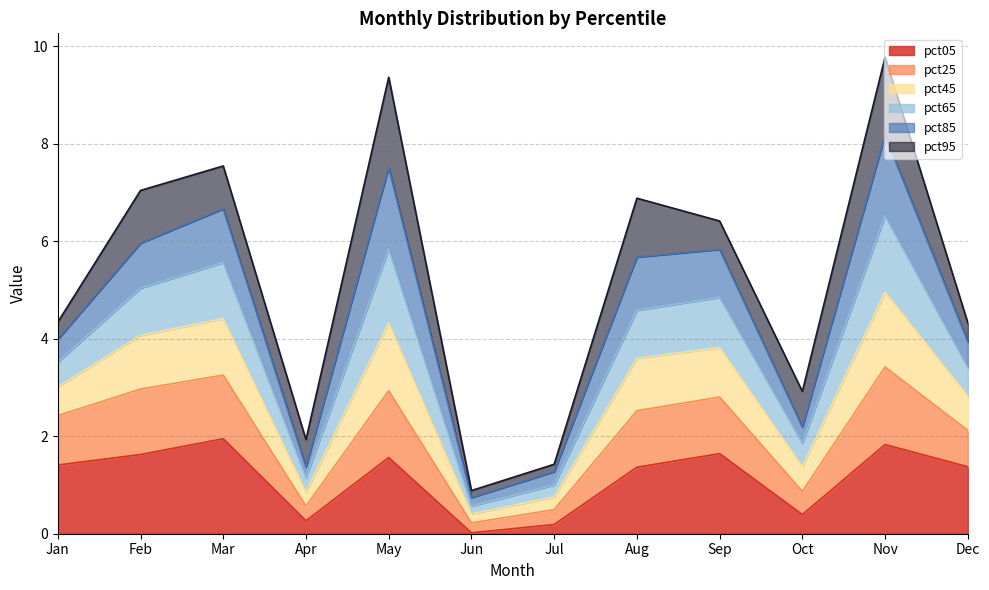

What is the maximum value for pct05?

1.9